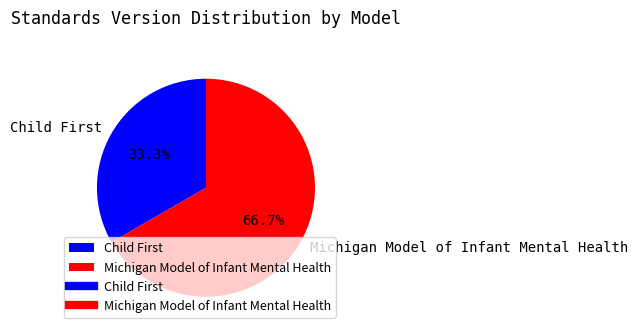

How many slices are in this pie chart?

2